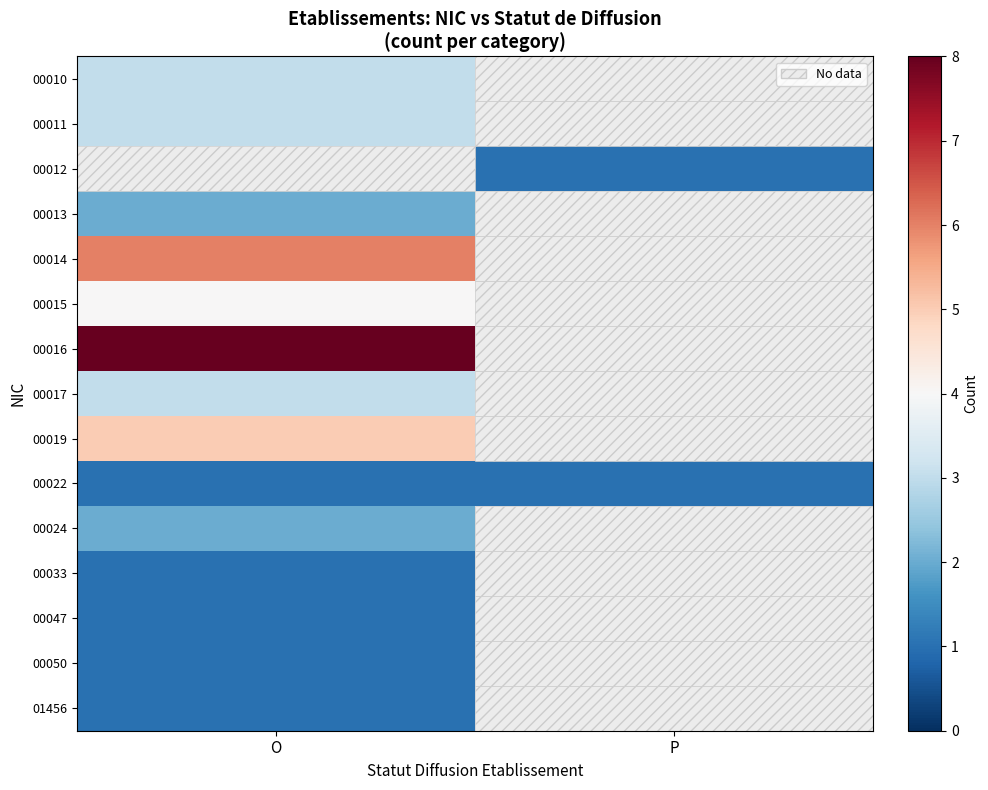

What is the lowest value of the 00010 series?

3.0